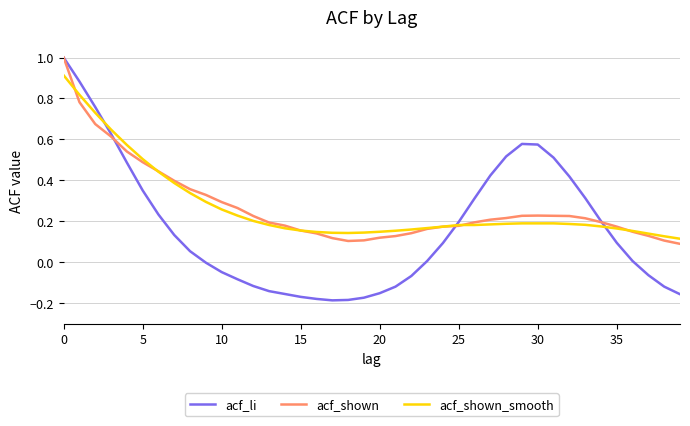

Does the chart display data point markers on the line(s)?

No